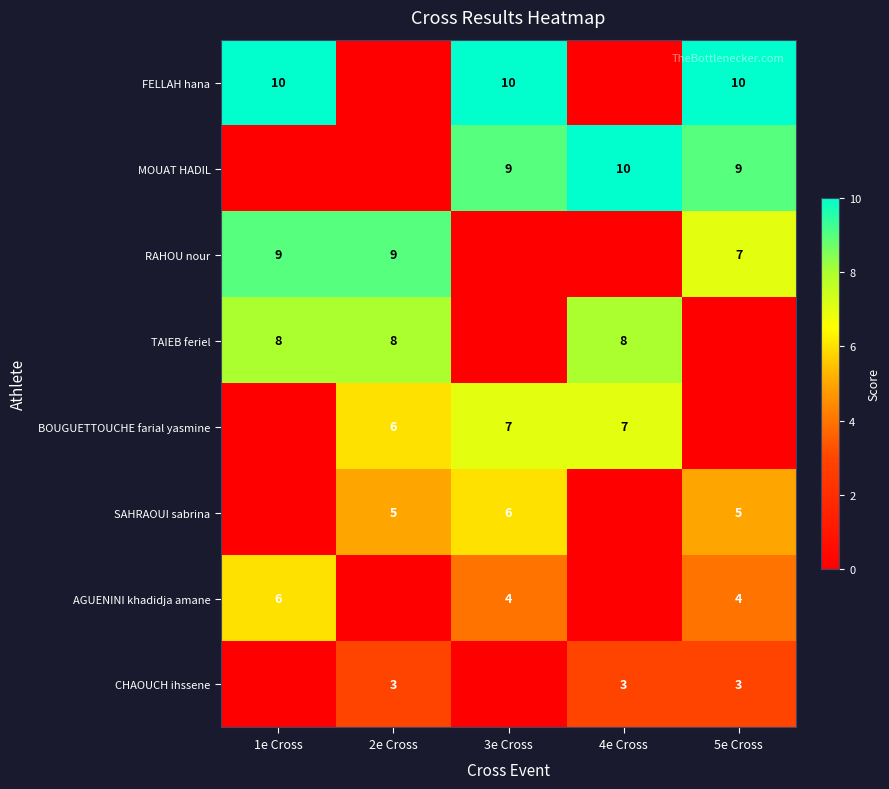

What is the total value across all series at 1e Cross?

33